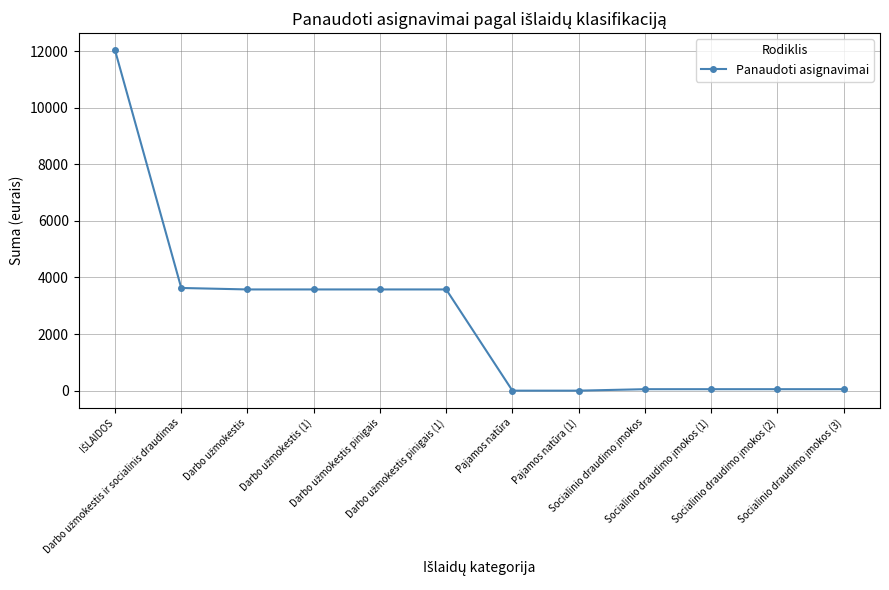

Does the chart display data point markers on the line(s)?

Yes